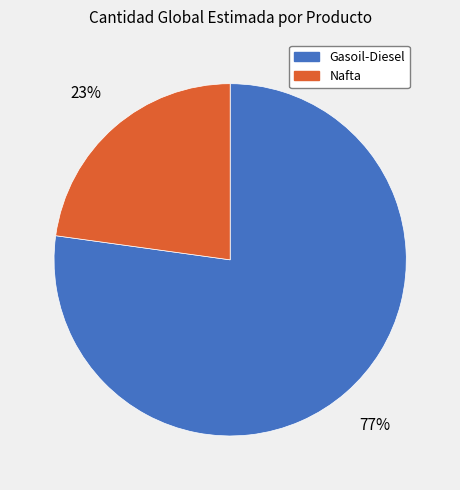

Do Nafta and Gasoil-Diesel together represent more than half of the pie?

Yes